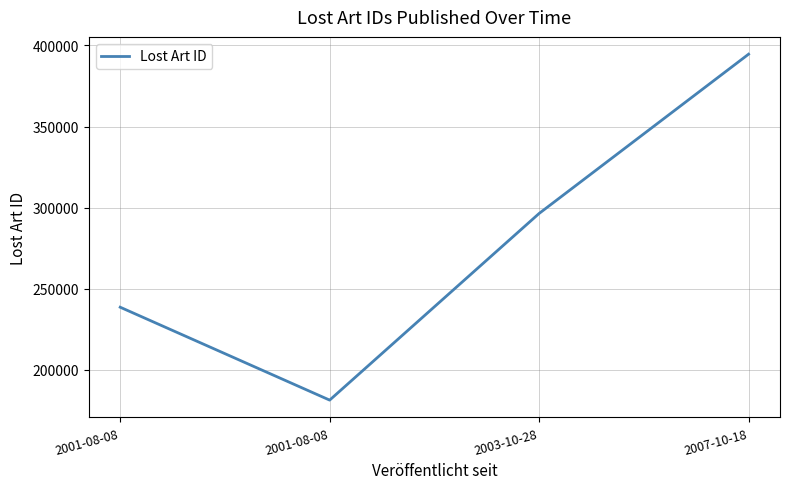

List the labels in order of value, largest first.

2007-10-18, 2003-10-28, 2001-08-08, 2001-08-08